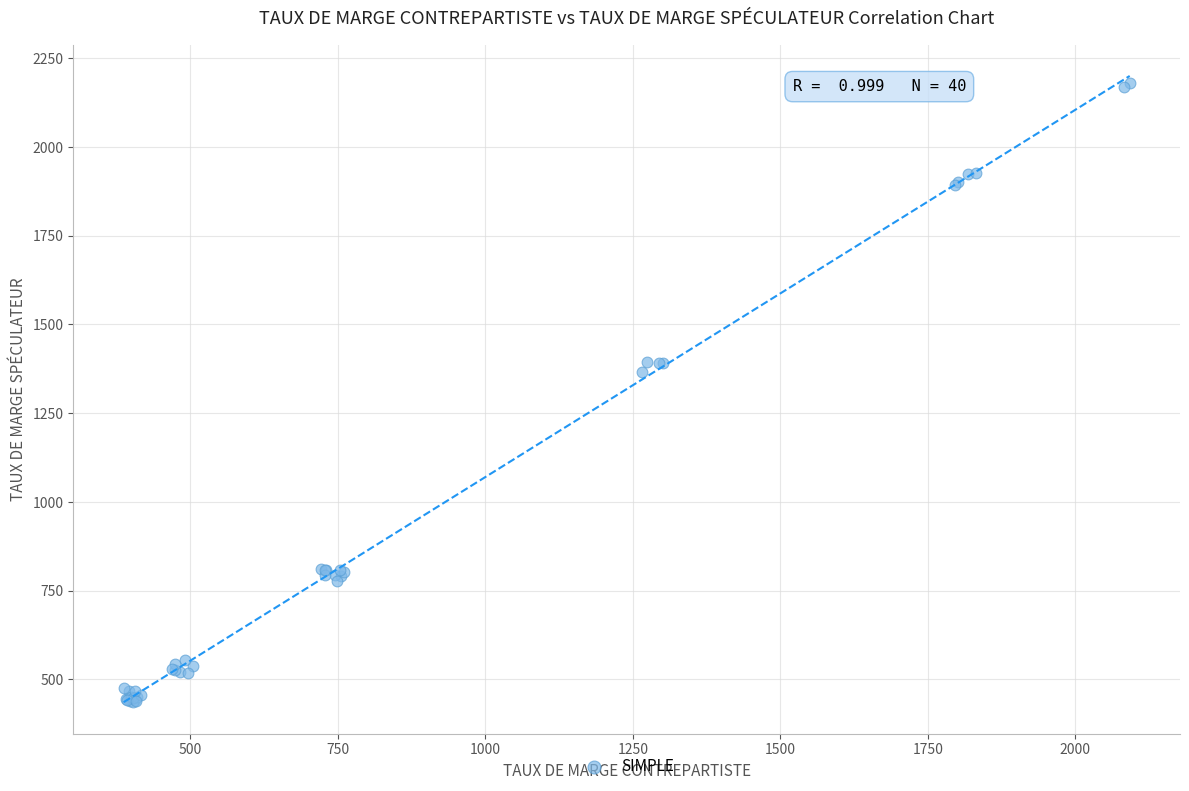

What Y value in the scatter plot is closest to 1308?

1365.0